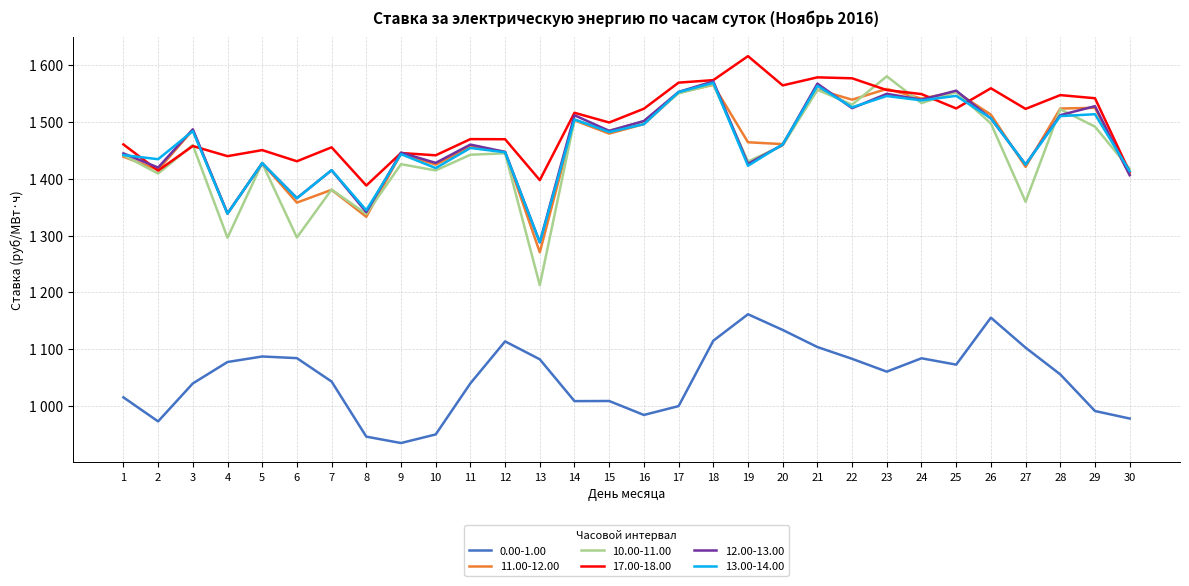

Reading left to right, transcribe all the data shown in this chart.

0.00-1.00: 1015.4	973.1	1039.8	1077.5	1087.2	1084.3	1043.2	946.3	935.0	950.1	1040.0	1113.8	1082.2	1008.7	1008.9	984.4	1000.0	1114.9	1161.5	1133.9	1103.9	1083.1	1060.6	1084.1	1072.9	1155.5	1102.7	1055.7	991.3	978.1
11.00-12.00: 1438.6	1415.5	1485.6	1338.6	1427.4	1357.9	1380.3	1332.9	1444.0	1424.6	1456.0	1447.0	1270.5	1502.4	1479.2	1496.0	1551.2	1564.9	1464.0	1460.7	1556.6	1538.9	1557.8	1540.8	1552.6	1512.5	1420.8	1523.3	1524.6	1407.1
10.00-11.00: 1441.3	1408.9	1459.1	1296.1	1427.4	1296.5	1380.8	1337.9	1425.4	1414.4	1442.1	1444.5	1212.6	1503.3	1484.4	1500.5	1550.0	1565.6	1430.1	1458.3	1556.2	1530.2	1580.0	1532.8	1552.1	1497.0	1359.3	1522.0	1491.5	1417.2
17.00-18.00: 1460.2	1414.1	1457.4	1439.5	1450.2	1430.6	1455.1	1387.9	1445.0	1441.1	1469.5	1469.3	1397.4	1515.8	1498.7	1523.0	1568.9	1573.2	1615.5	1564.0	1578.1	1576.5	1555.8	1548.7	1523.5	1558.9	1522.7	1546.9	1541.4	1411.3
12.00-13.00: 1444.4	1419.5	1486.7	1338.8	1427.0	1365.8	1414.7	1341.1	1445.9	1427.7	1459.9	1447.0	1287.9	1511.5	1484.0	1501.4	1552.5	1571.1	1426.0	1459.7	1567.1	1523.9	1549.2	1538.8	1554.7	1505.8	1425.0	1511.6	1527.5	1406.0
13.00-14.00: 1441.5	1434.2	1483.7	1338.4	1427.5	1365.4	1415.0	1344.4	1443.1	1418.6	1453.9	1446.3	1288.0	1504.2	1482.0	1495.8	1552.2	1568.4	1422.6	1460.4	1563.3	1525.4	1545.3	1537.6	1545.6	1506.2	1424.7	1510.0	1513.3	1413.0